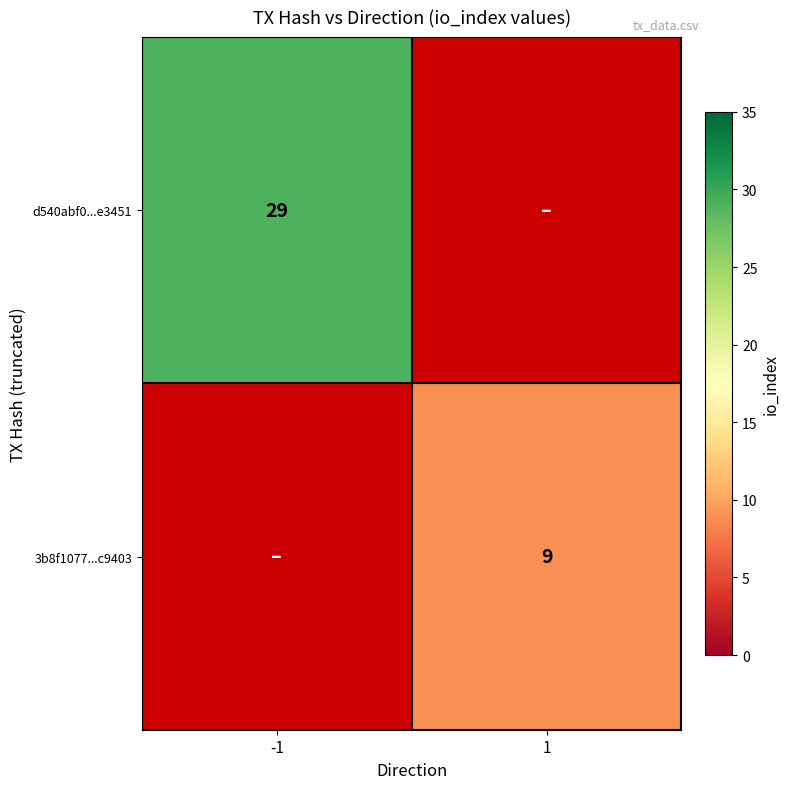

The value of d540abf0...e3451 at -1 is 45. True or false?

False